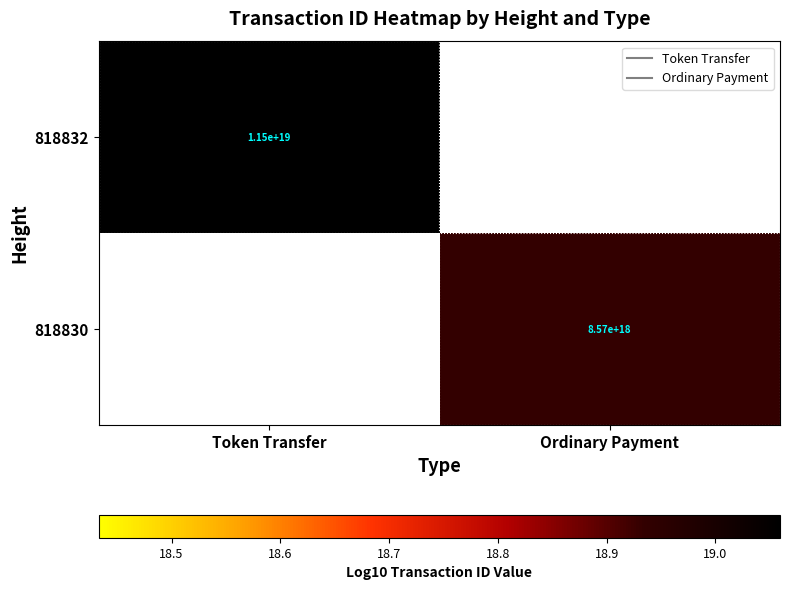

What is the approximate value of 818830 at Ordinary Payment?

18.9